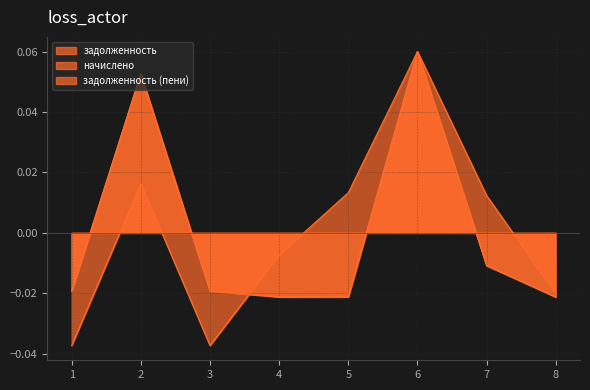

Between 1 and 2, which series saw the biggest shift?

начислено